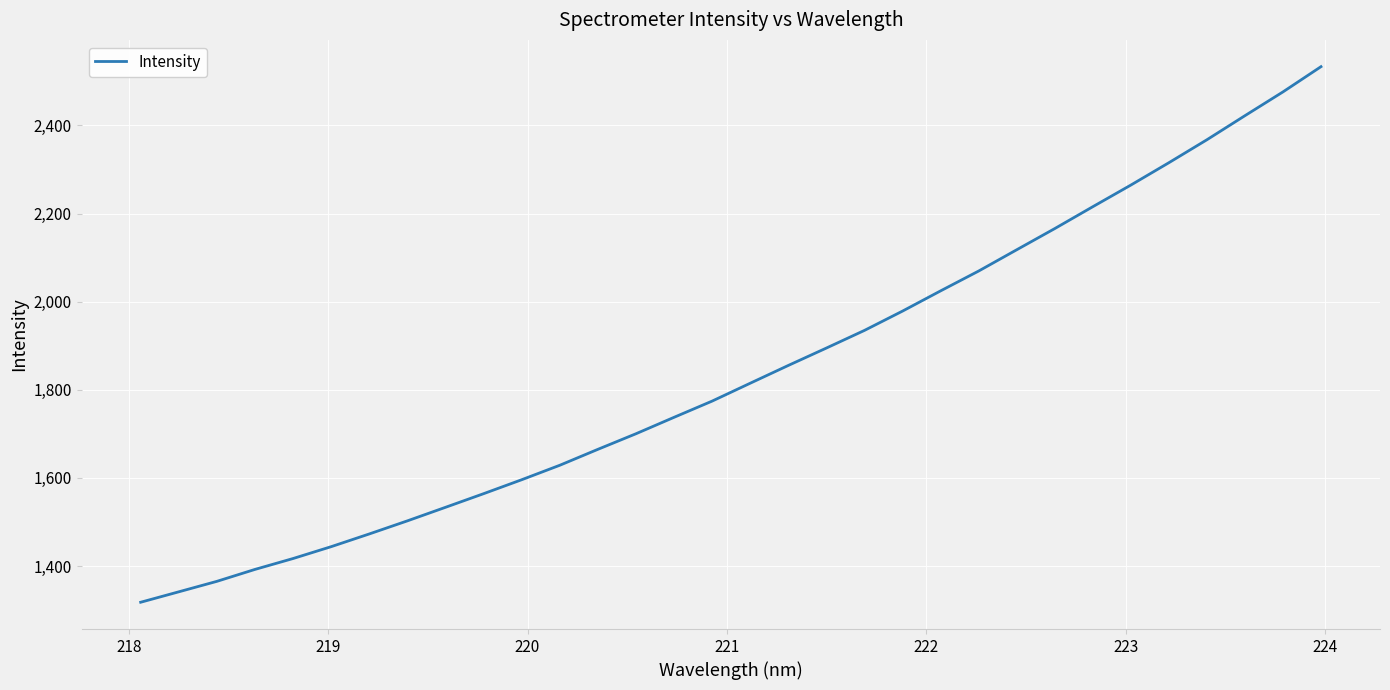

What is the maximum value shown in the chart?

2533.5